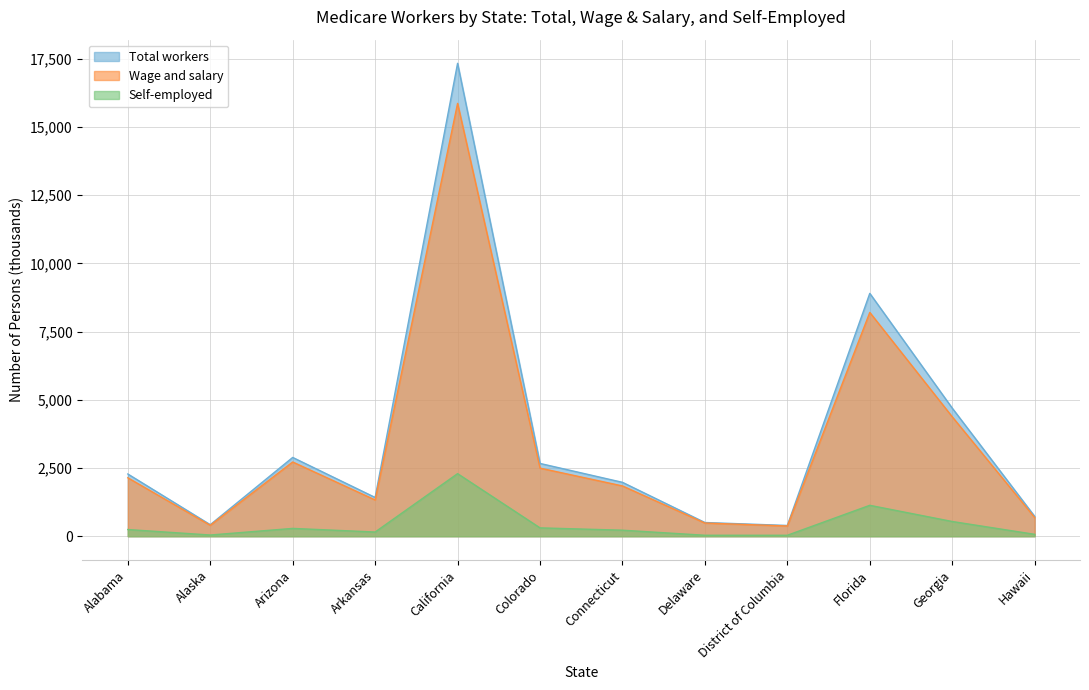

The value of Total workers at Arkansas is 639.9. True or false?

False